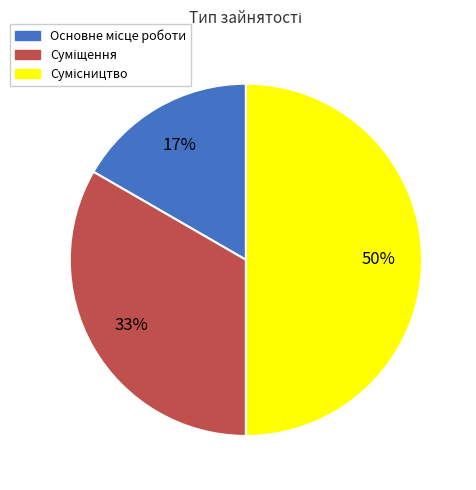

To the nearest percent, what is the average slice percentage?

33%